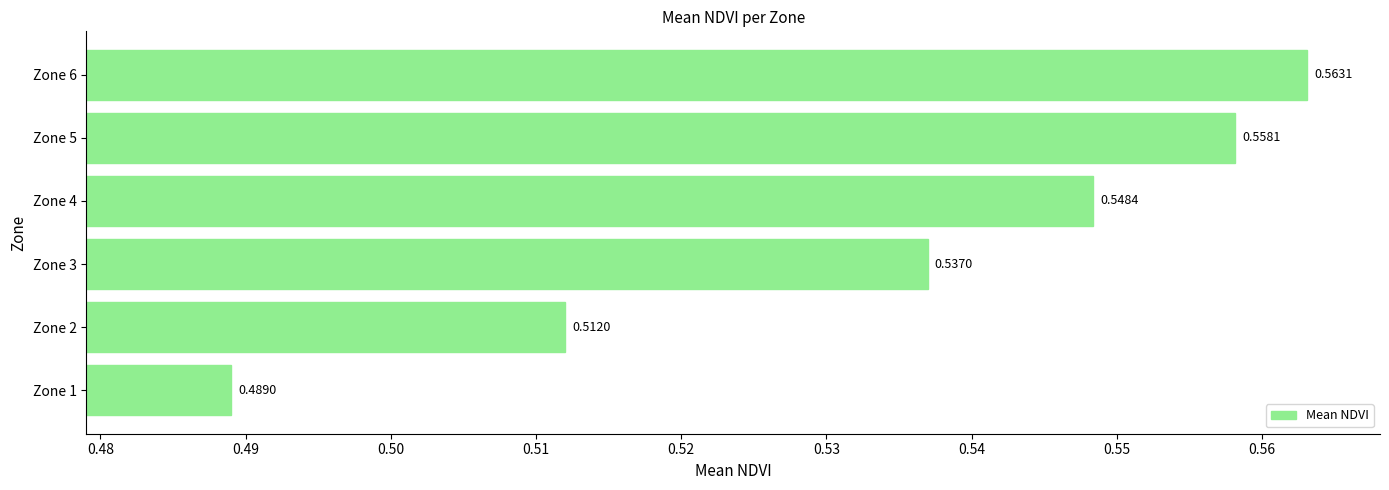

Are the bars horizontal?

Yes